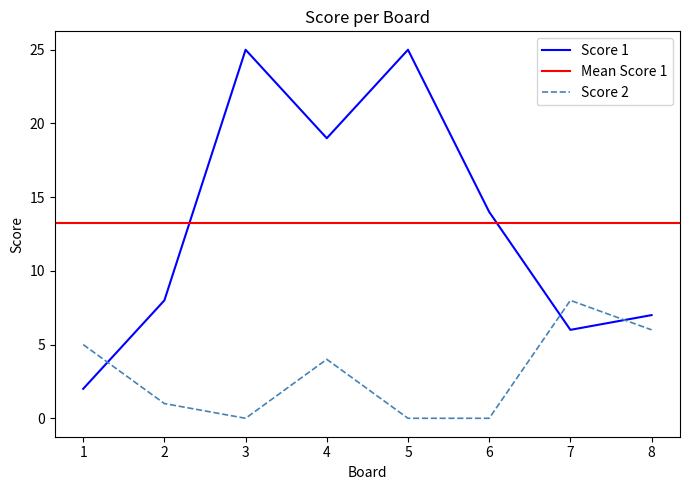

Where do Score 2 and Score 1 first cross each other?

1 and 2